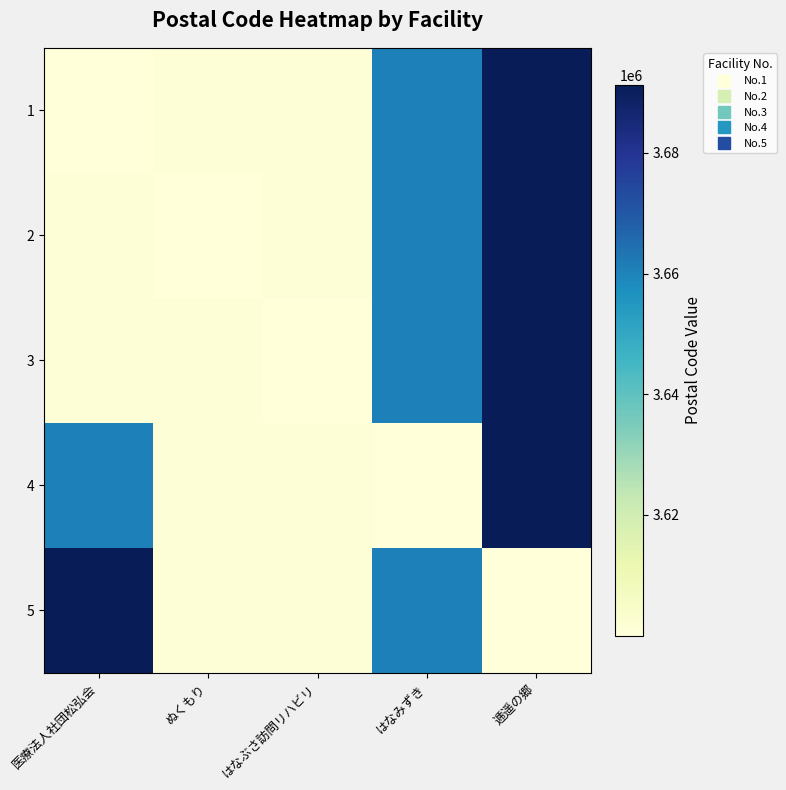

What is the difference between the highest and lowest values at 医療法人社団松弘会?

91217